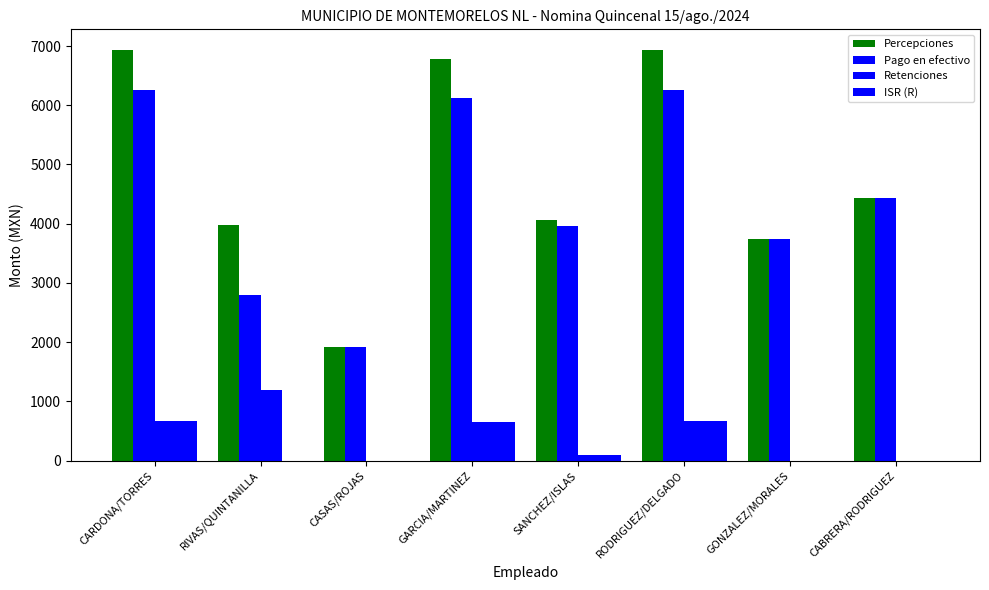

How many series are shown in this chart?

4